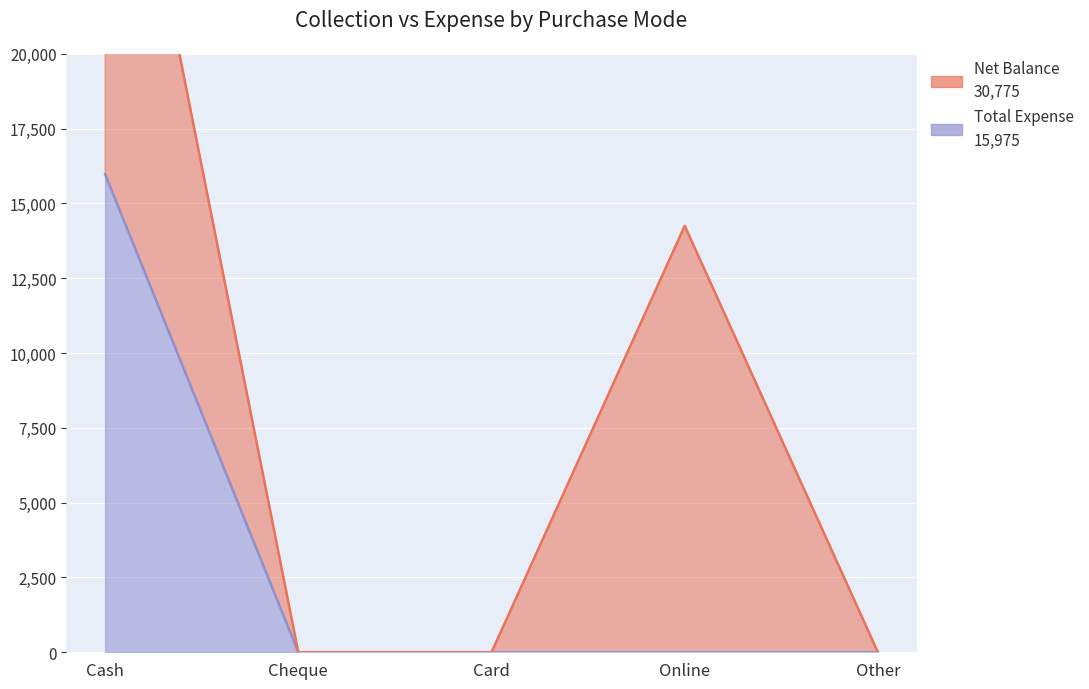

True or false: the data shows 9309 at Cash.

False